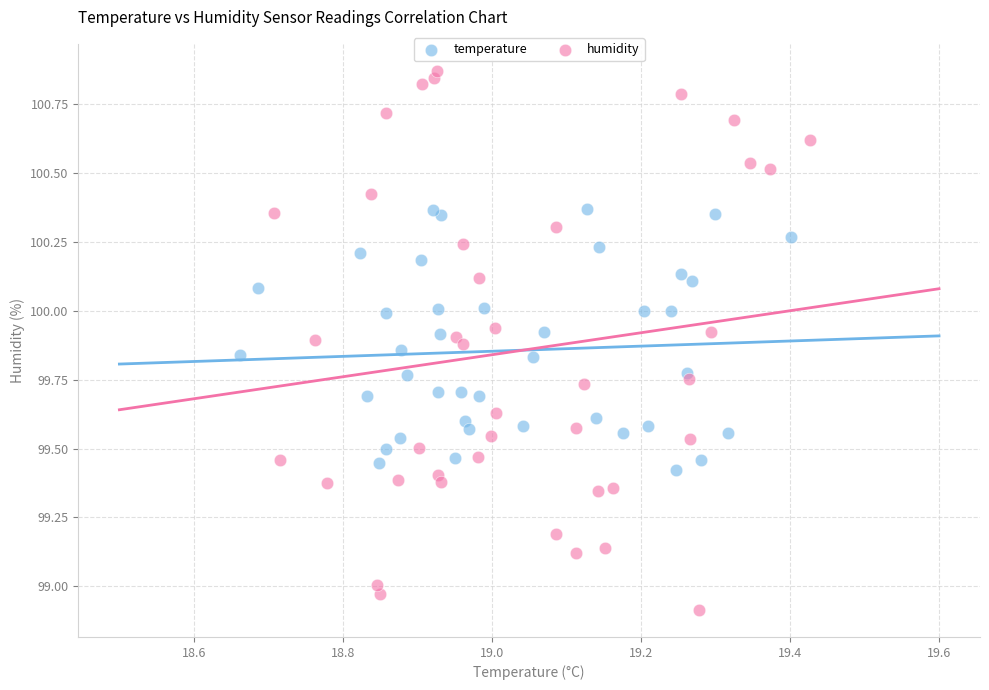

Which series contains the lowest Y value?

humidity